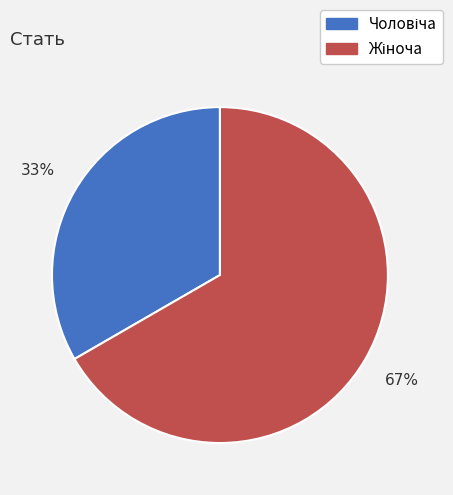

To the nearest percent, what is the average slice percentage?

50%